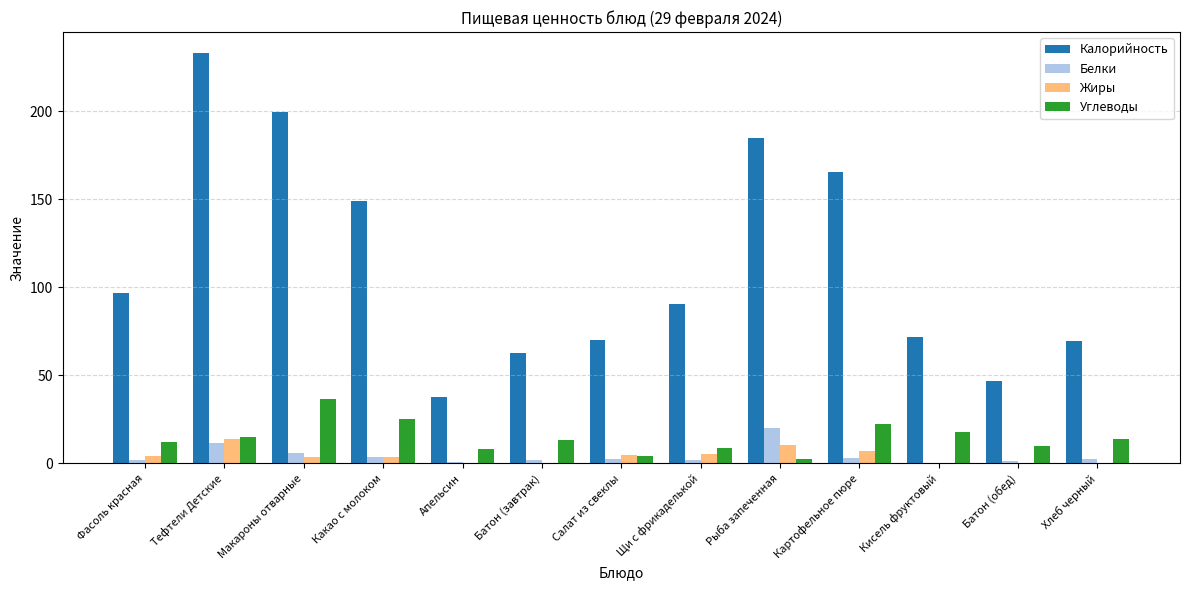

What is the difference between the Жиры values at Рыба запеченная and Тефтели Детские?

3.6